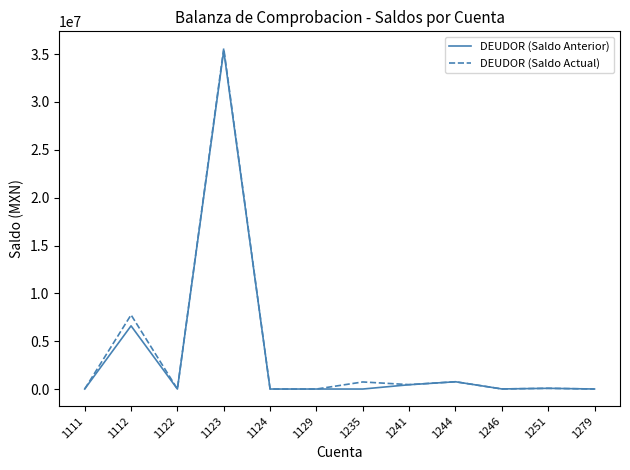

Which series has the widest spread of values?

DEUDOR (Saldo Actual)